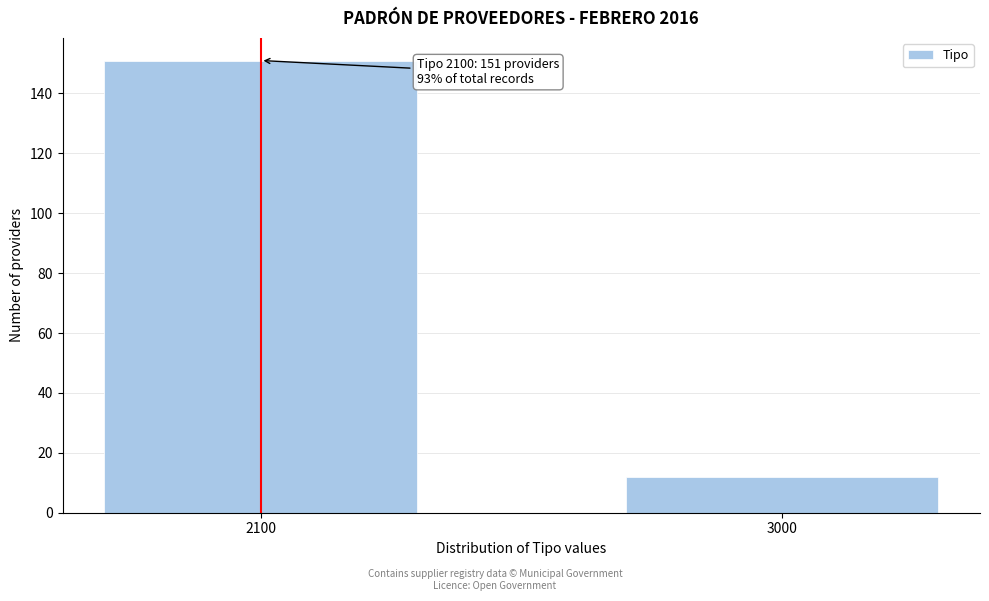

Reading left to right, list all the values displayed in this chart.

151	12